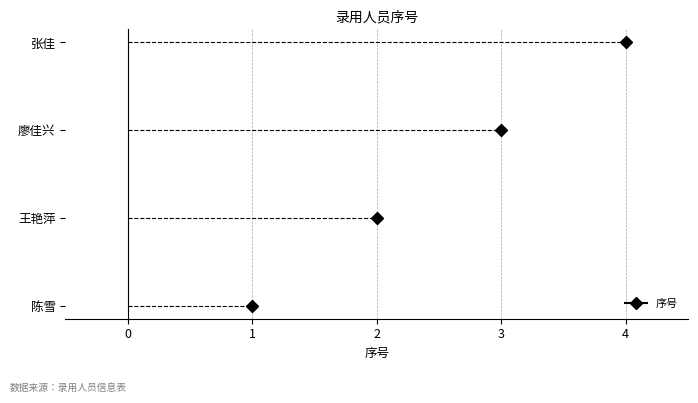

What is the value of the 3rd point from the left?

3